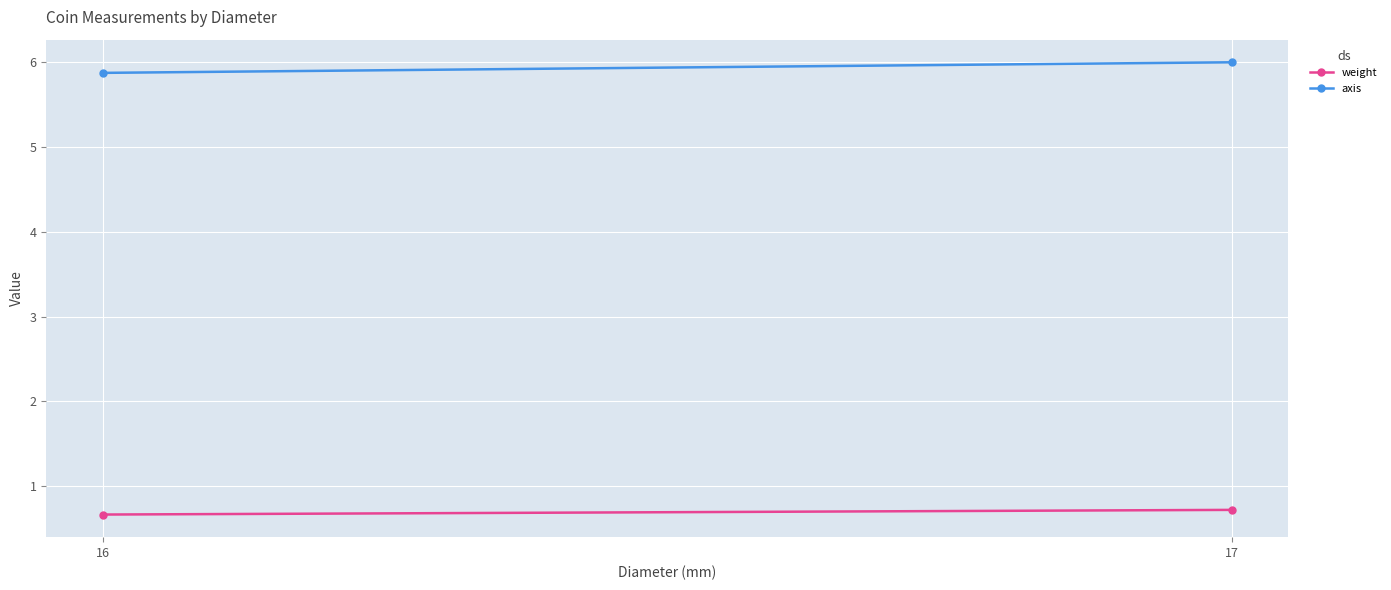

Reading left to right, transcribe all the data shown in this chart.

weight: 16=0.7	17=0.7
axis: 16=5.9	17=6.0